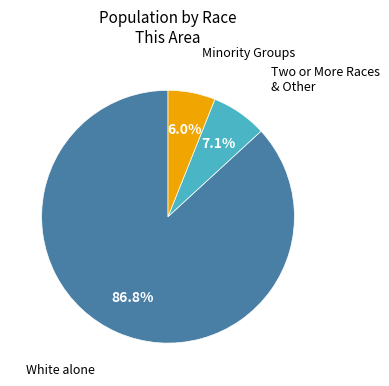

How many slices are in this pie chart?

3